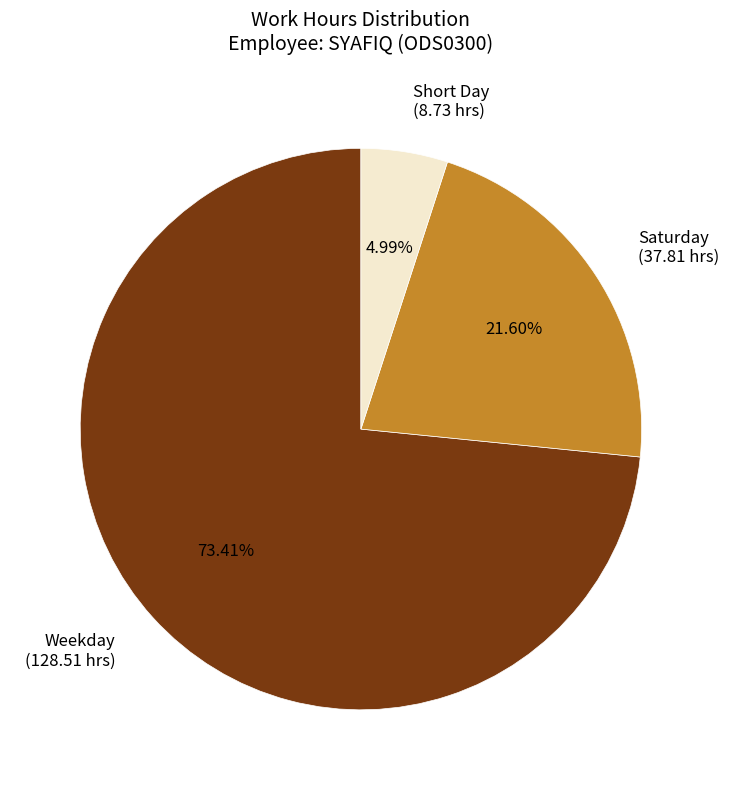

Is the sum of Weekday (128.51 hrs) and Short Day (8.73 hrs) greater than half?

Yes